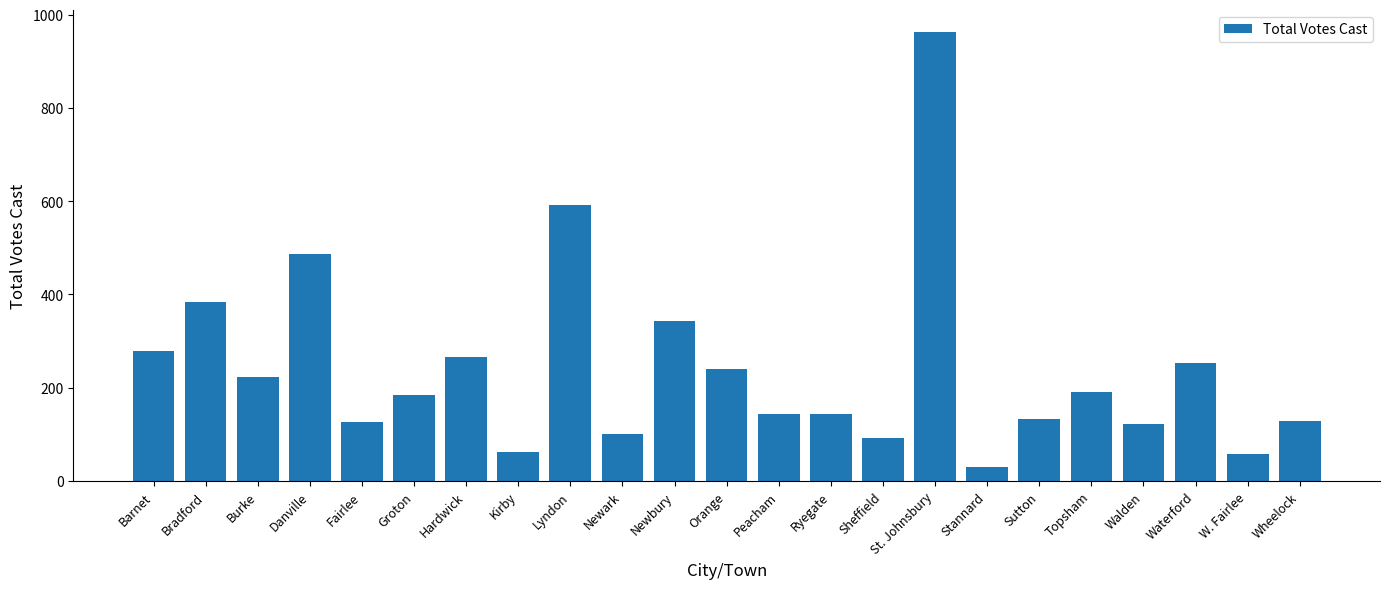

Which label corresponds to the smallest value in the chart?

Stannard